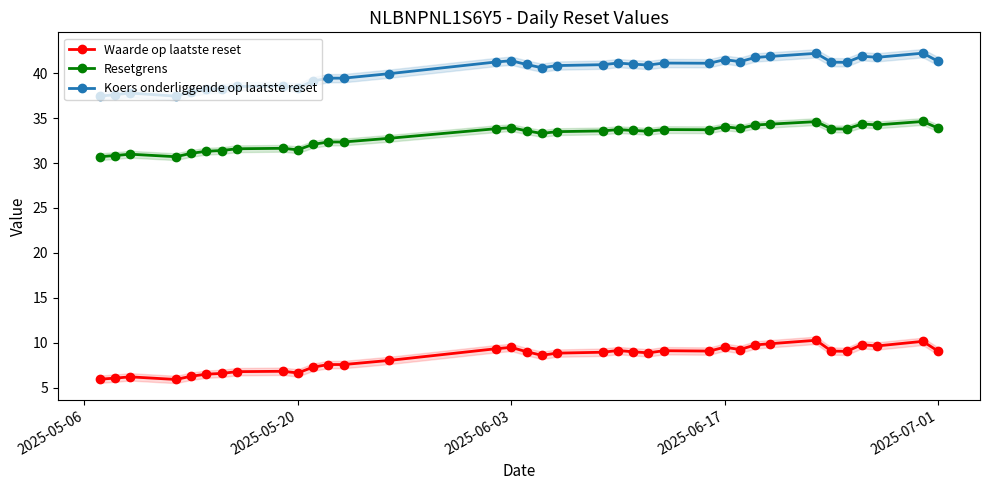

True or false: Resetgrens and Waarde op laatste reset cross at least once.

False